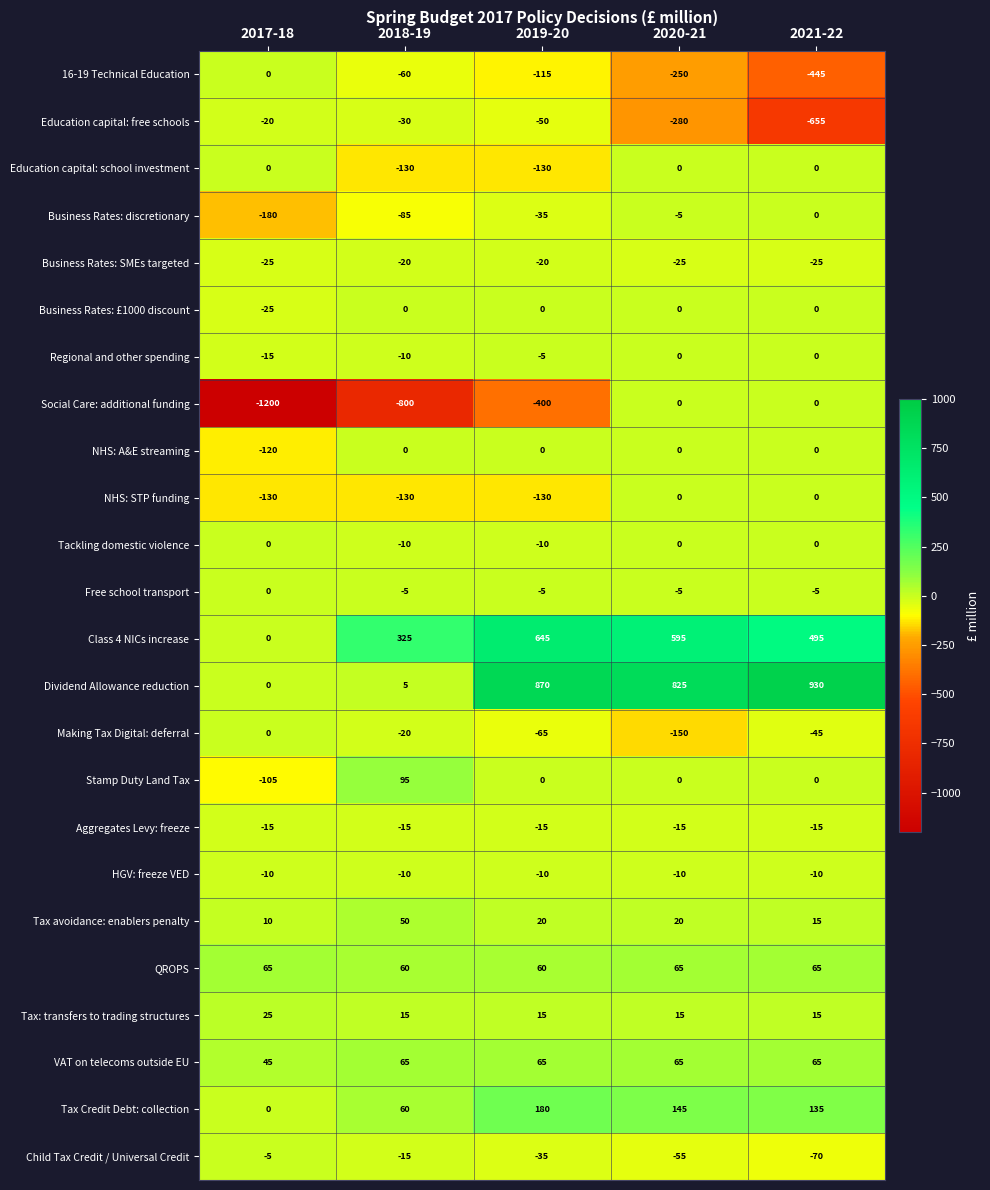

True or false: Tackling domestic violence has a value of -3 at 2020-21.

False